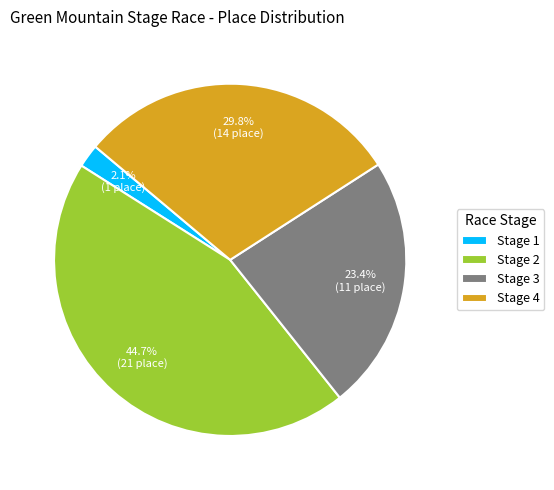

Which has a higher value, Stage 3 or Stage 2?

Stage 2